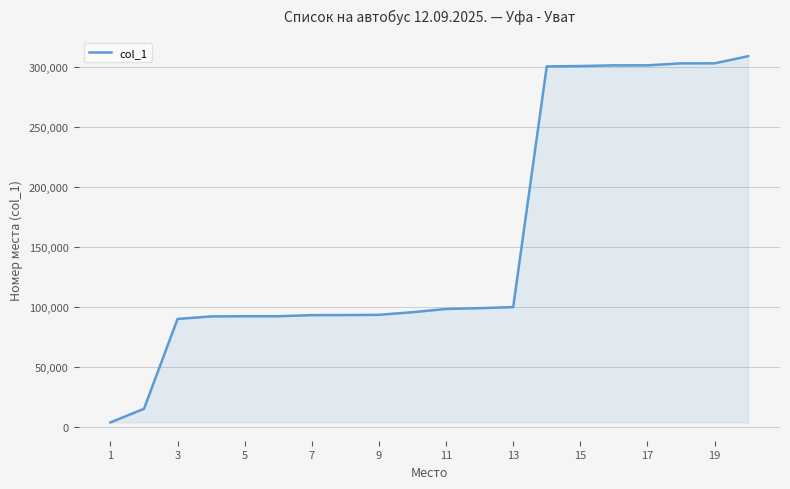

How many values are below 98409?

10